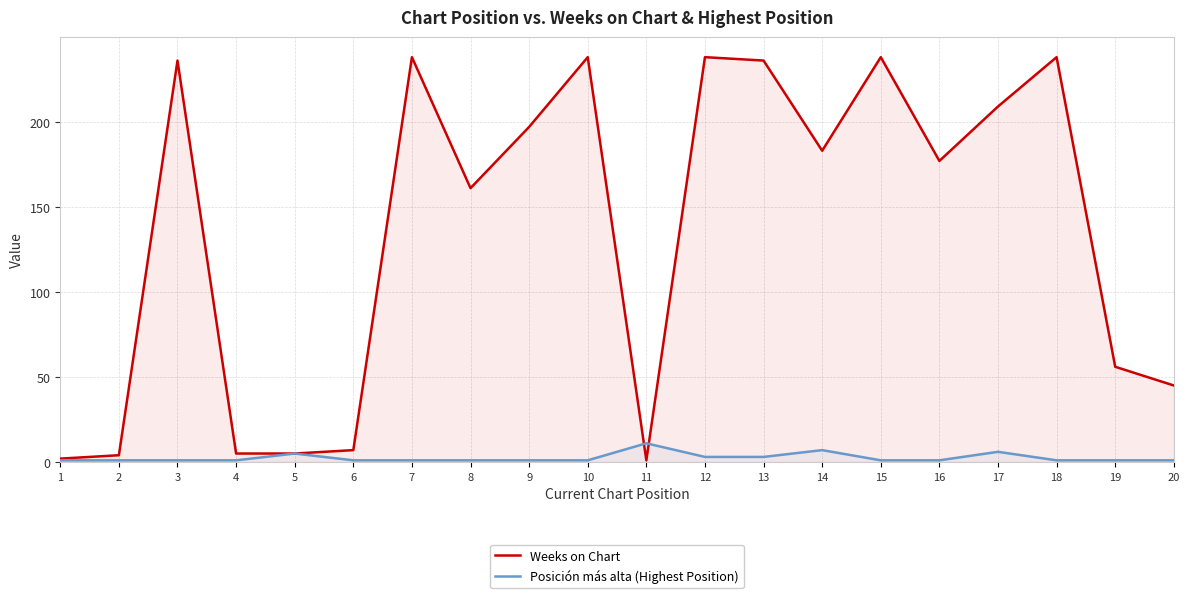

What is the minimum value shown in the chart?

1